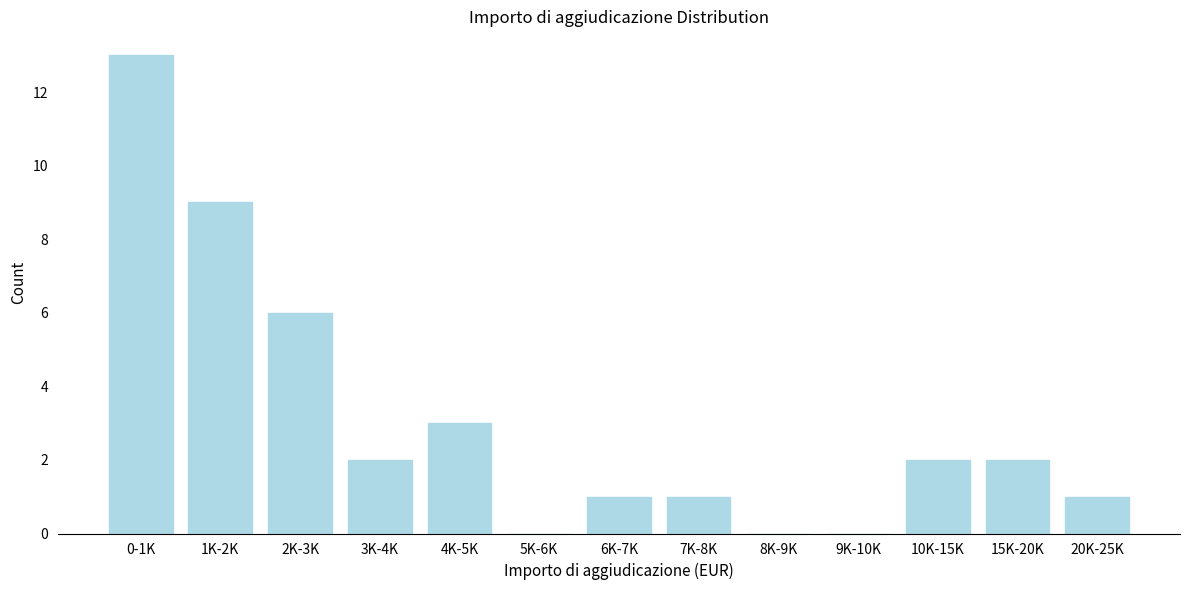

Reading right to left, what are all the values shown in this chart?

20K-25K=1	15K-20K=2	10K-15K=2	9K-10K=0	8K-9K=0	7K-8K=1	6K-7K=1	5K-6K=0	4K-5K=3	3K-4K=2	2K-3K=6	1K-2K=9	0-1K=13